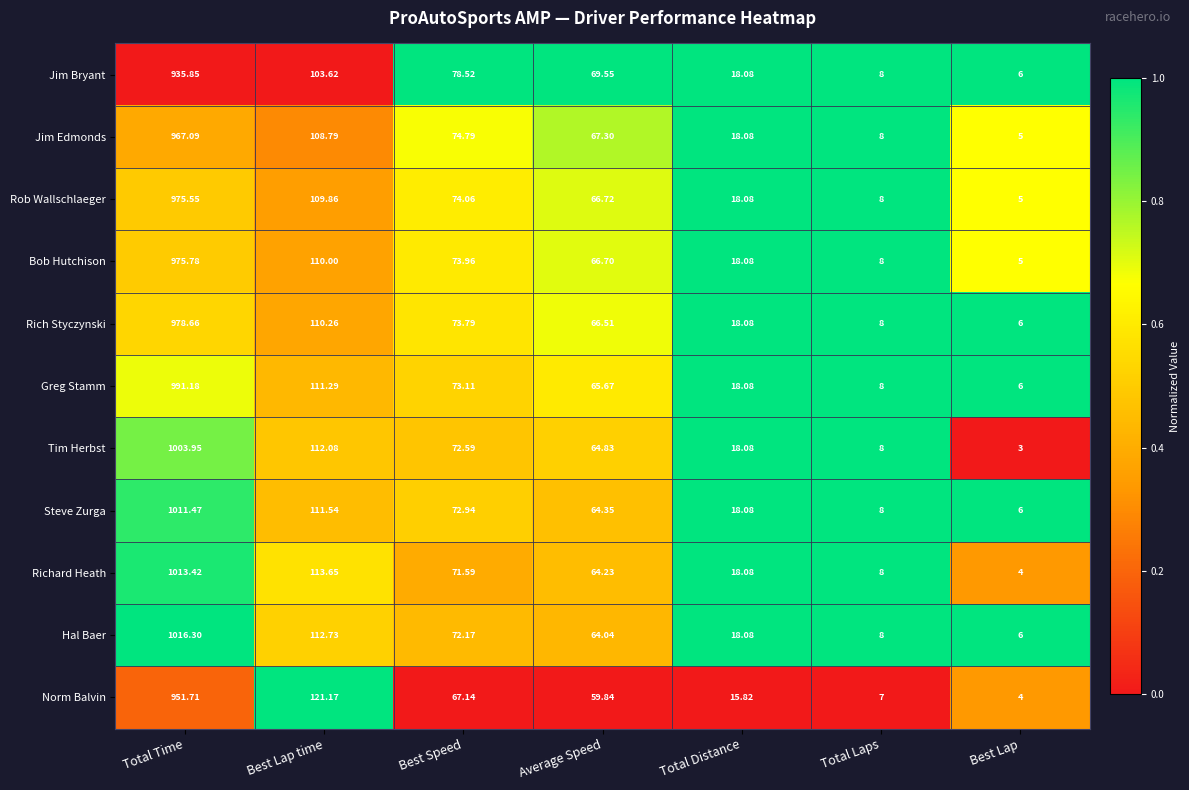

Between Total Time and Best Lap, which series saw the biggest shift?

Hal Baer